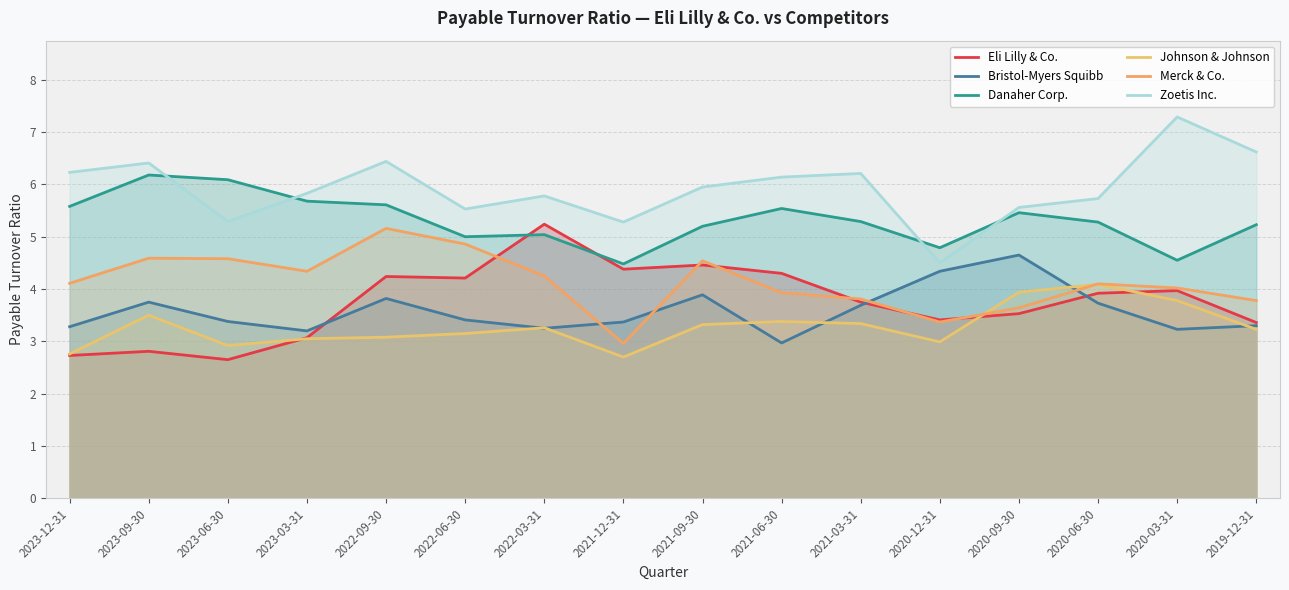

Does the chart display data point markers on the line(s)?

No